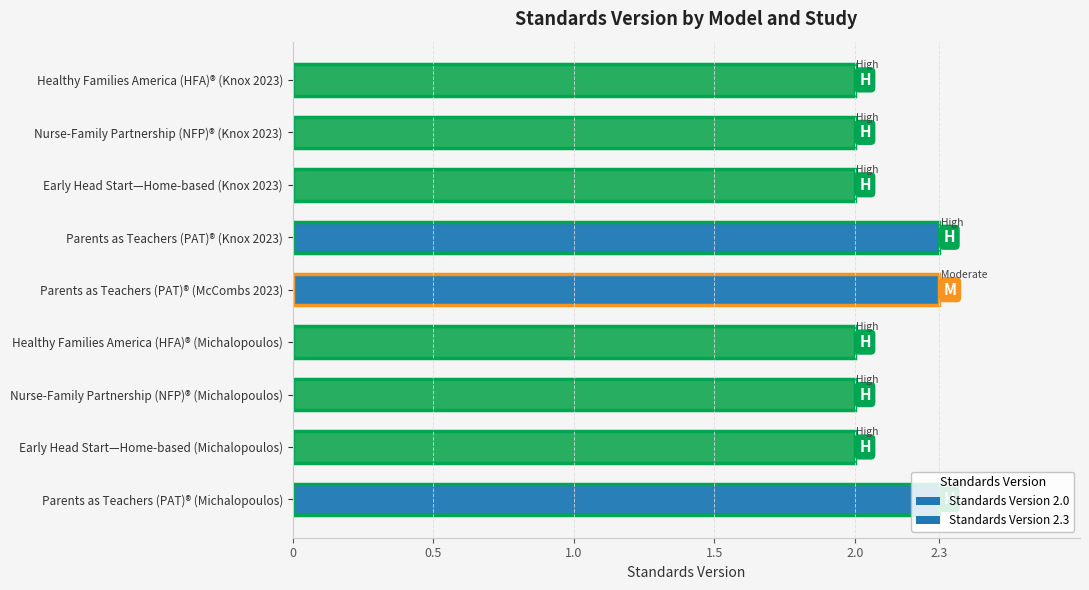

Between Parents as Teachers (PAT)® (Michalopoulos) and Early Head Start—Home-based (Michalopoulos), which is larger?

Parents as Teachers (PAT)® (Michalopoulos)